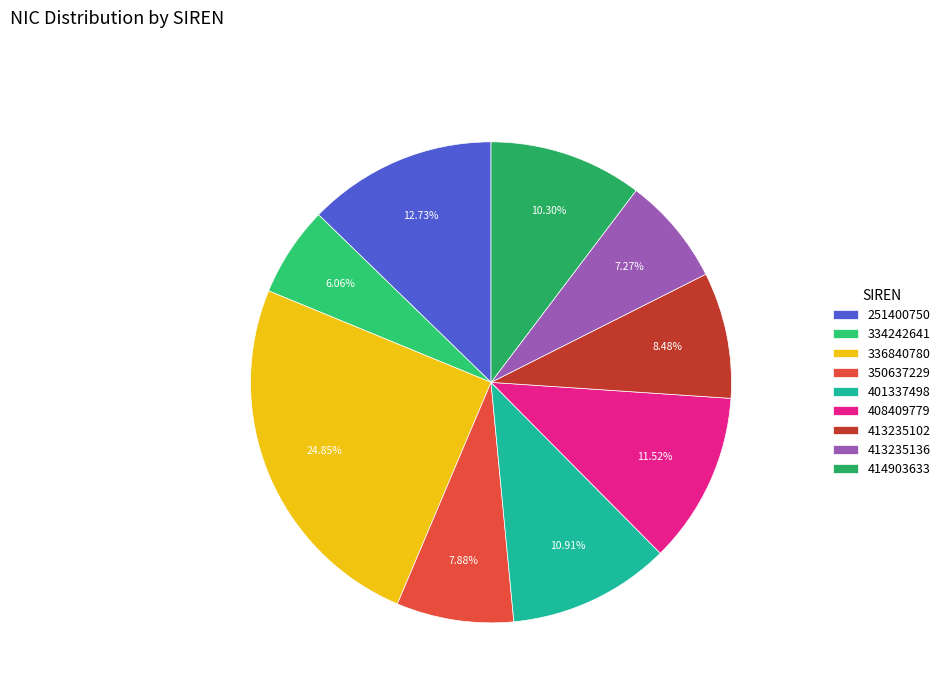

What is the change in value from 336840780 to 414903633?

-24